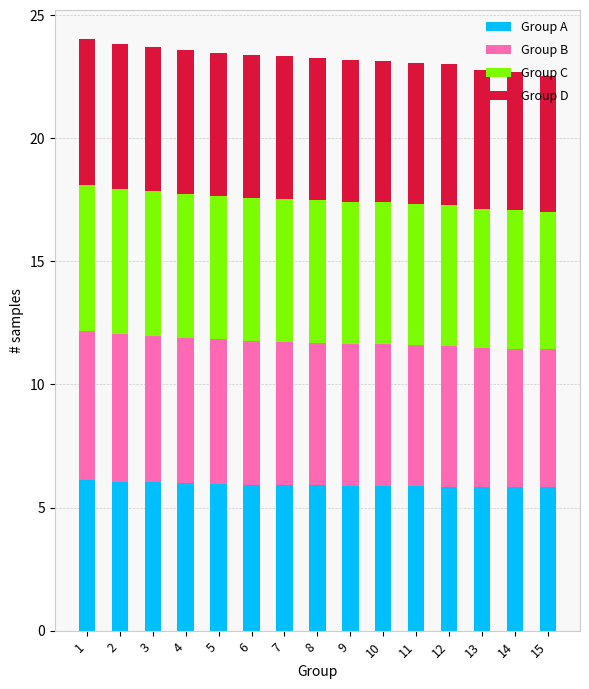

Are the bars grouped side by side (vs. stacked)?

No